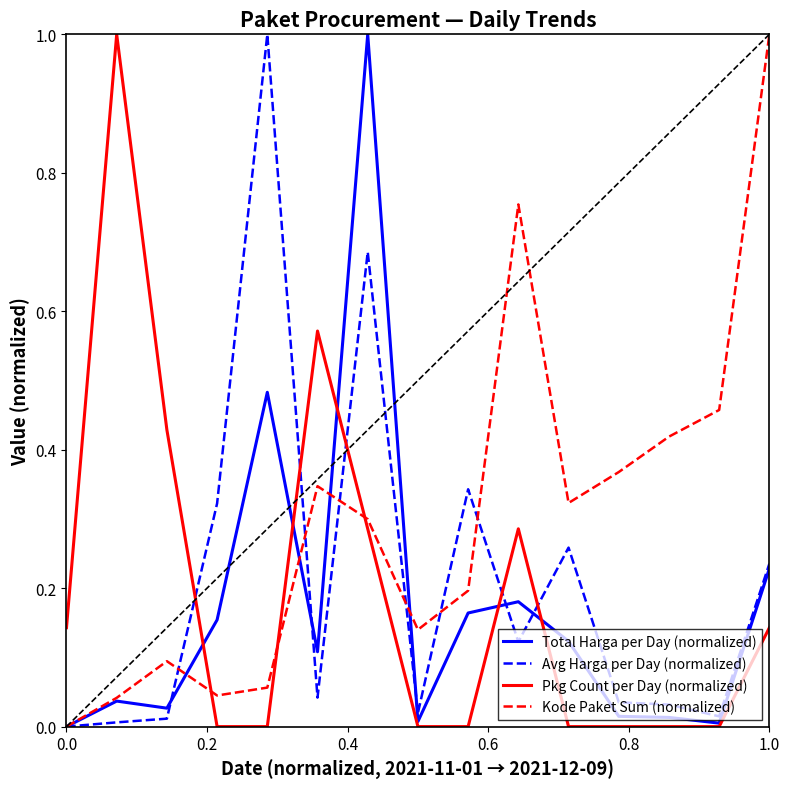

In Avg Harga per Day (normalized), how many points are higher than both neighbors (excluding endpoints)?

4